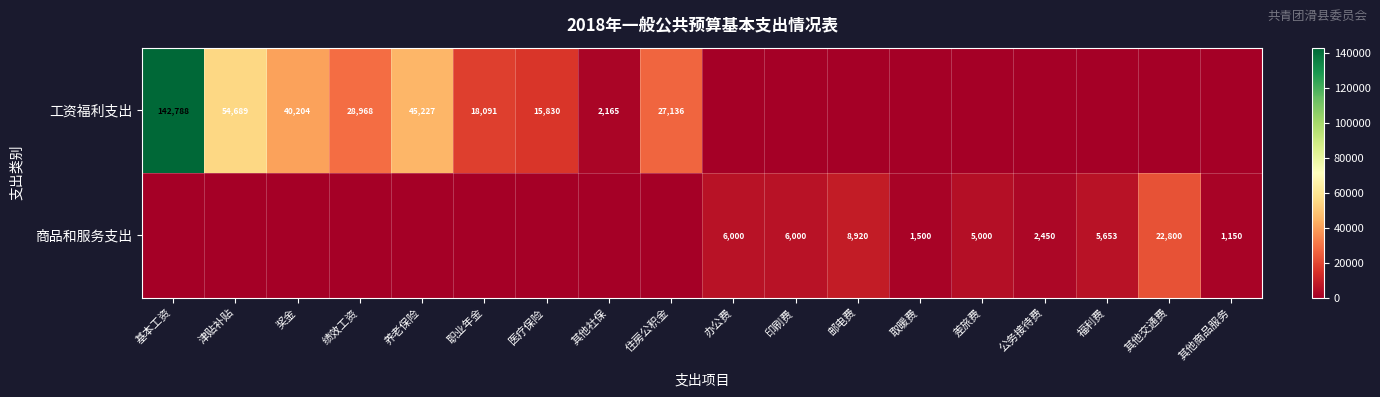

Is it true that 商品和服务支出 equals 6000 at 印刷费?

True